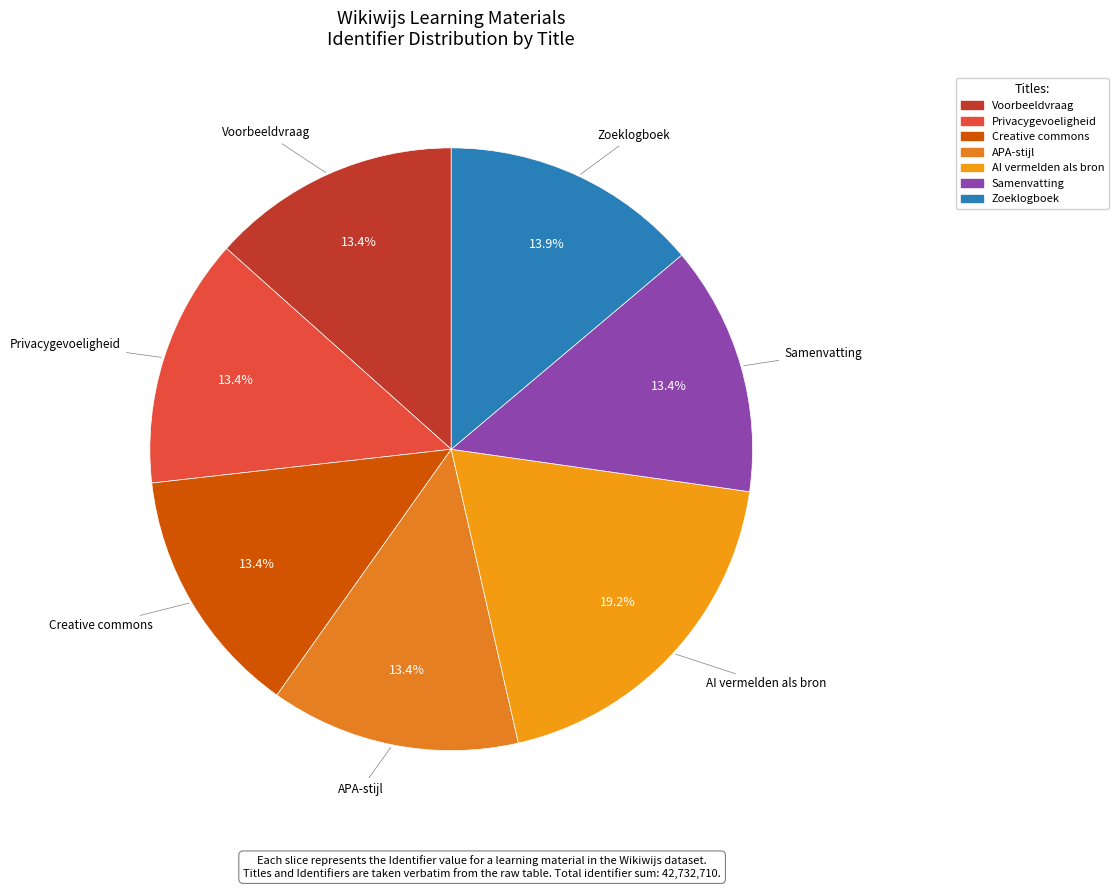

To the nearest percent, what is the average slice percentage?

14%